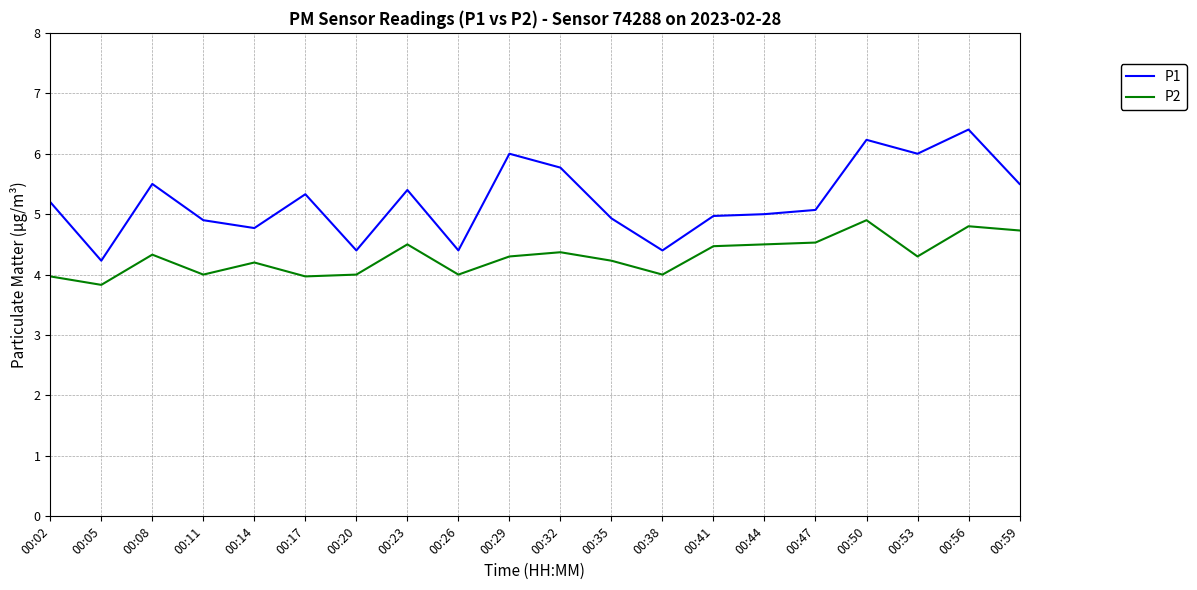

True or false: P2 and P1 intersect in this chart.

False